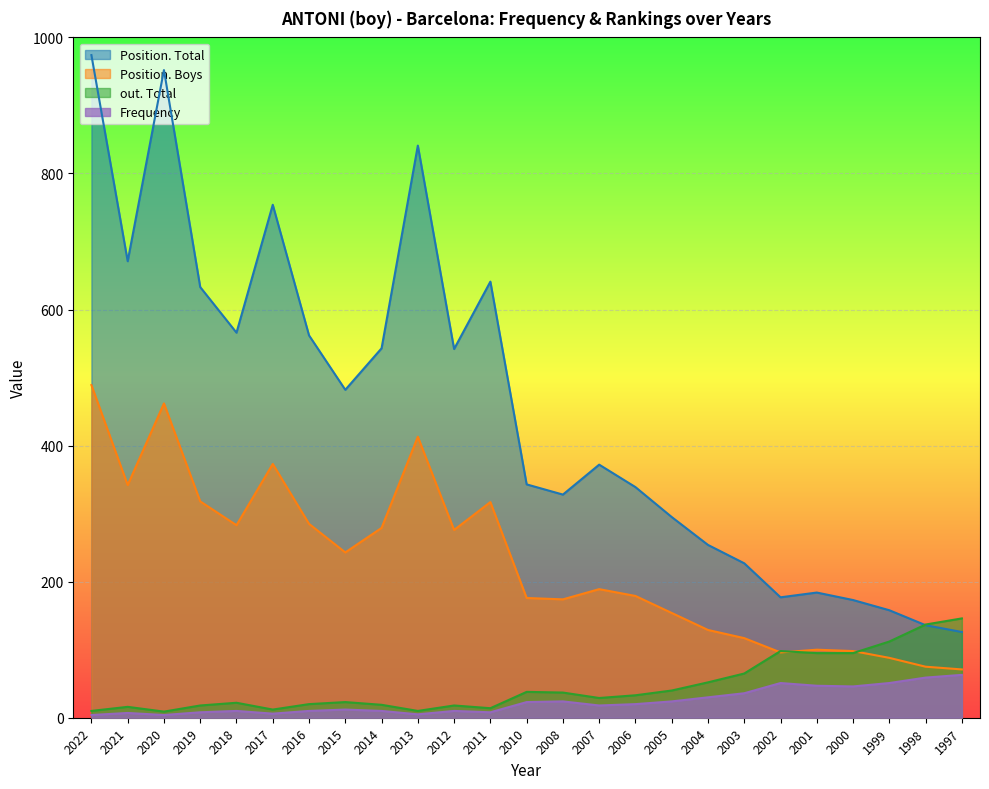

Which category has the lowest value across all series?

2022